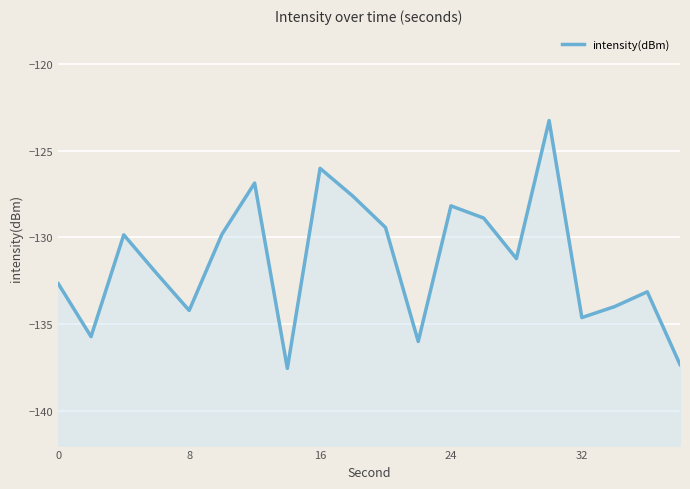

What is the difference between the maximum and minimum values?

14.3